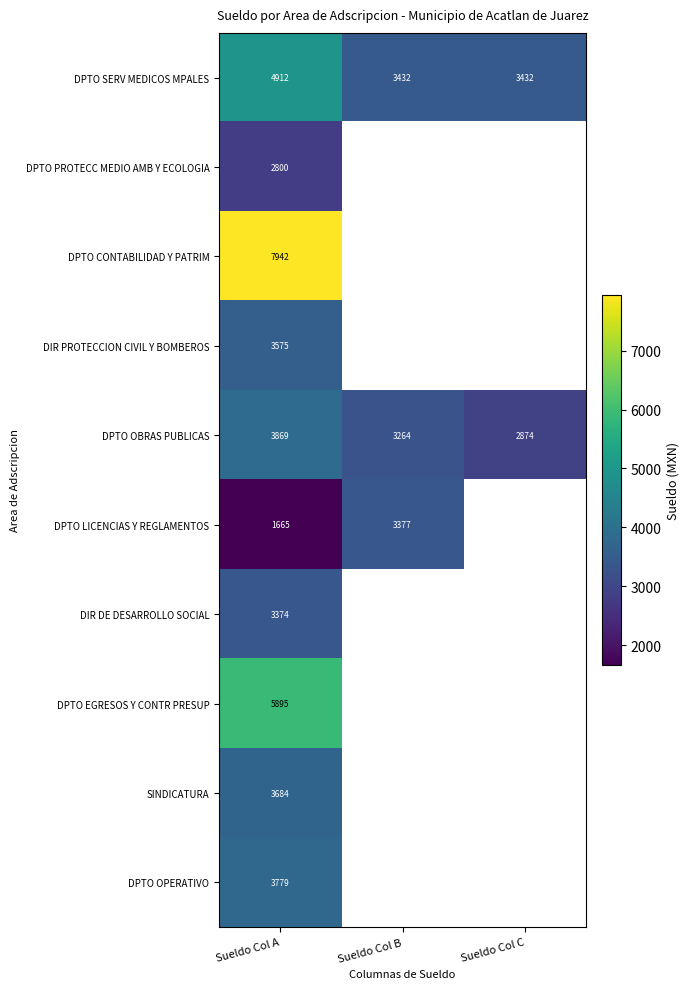

Is it true that DPTO LICENCIAS Y REGLAMENTOS equals 651 at Sueldo Col A?

False